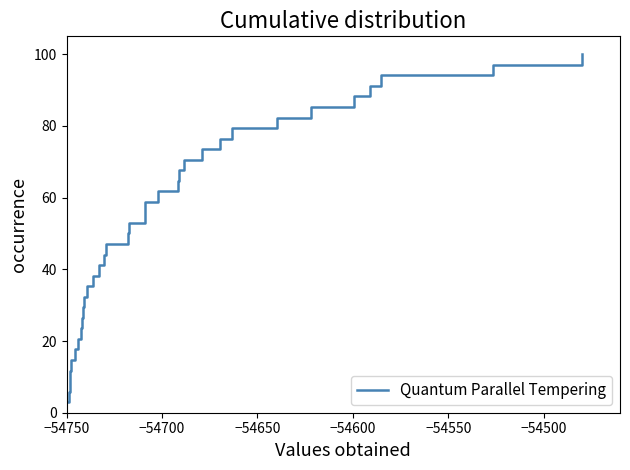

At which category does the chart reach its minimum across all series?

−54750